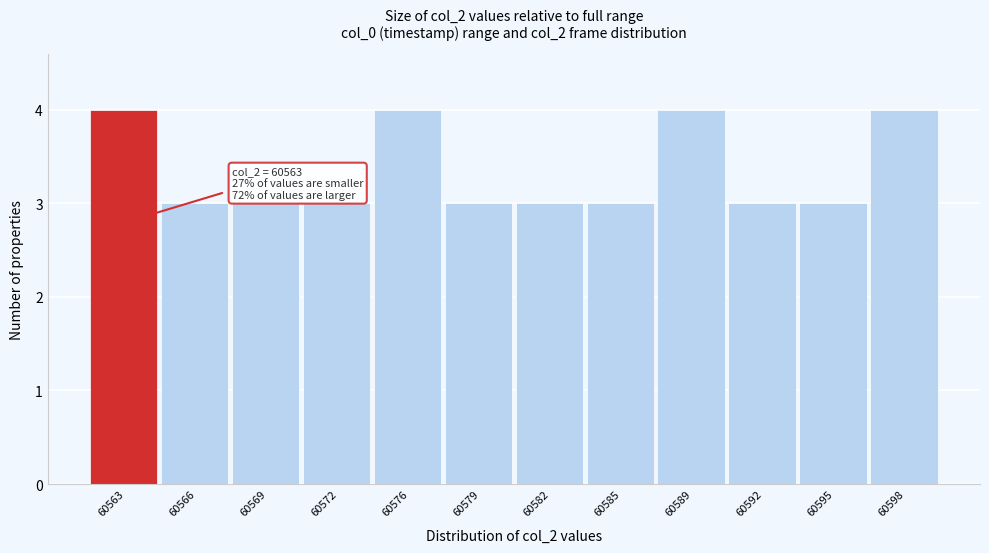

Reading right to left, what are all the values shown in this chart?

4	3	3	4	3	3	3	4	3	3	3	4